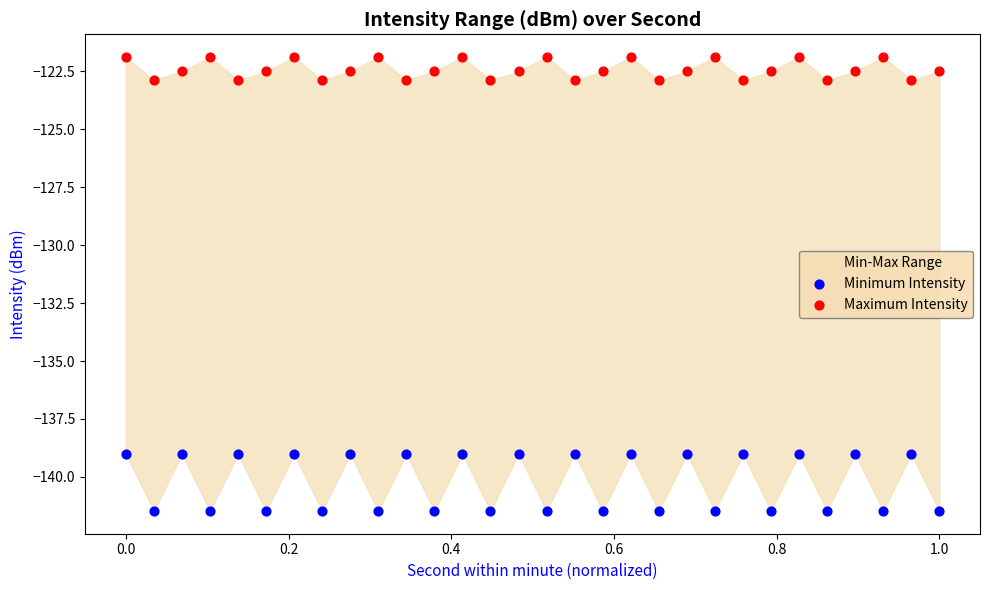

Which series contains the highest Y value?

Maximum Intensity